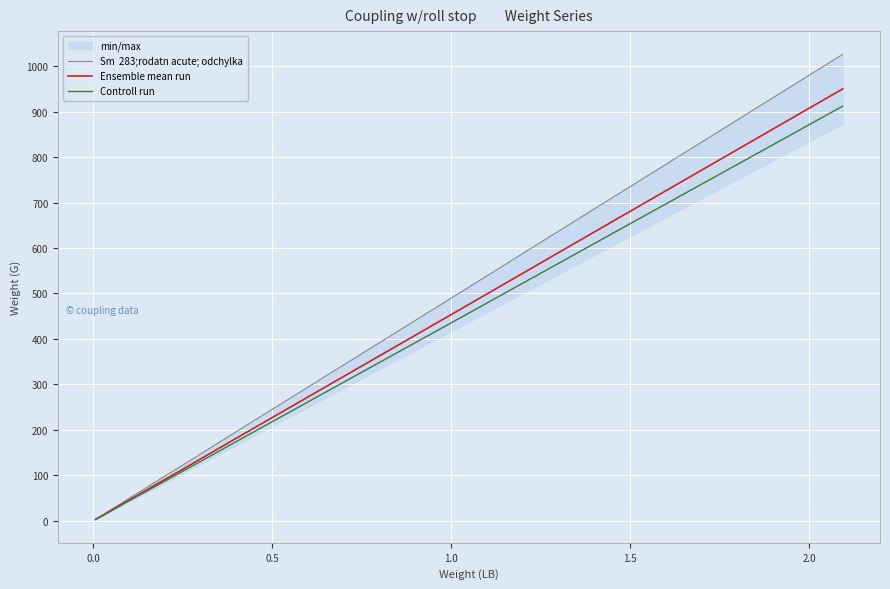

True or false: Ensemble mean run and Sm  283;rodatn acute; odchylka intersect in this chart.

False